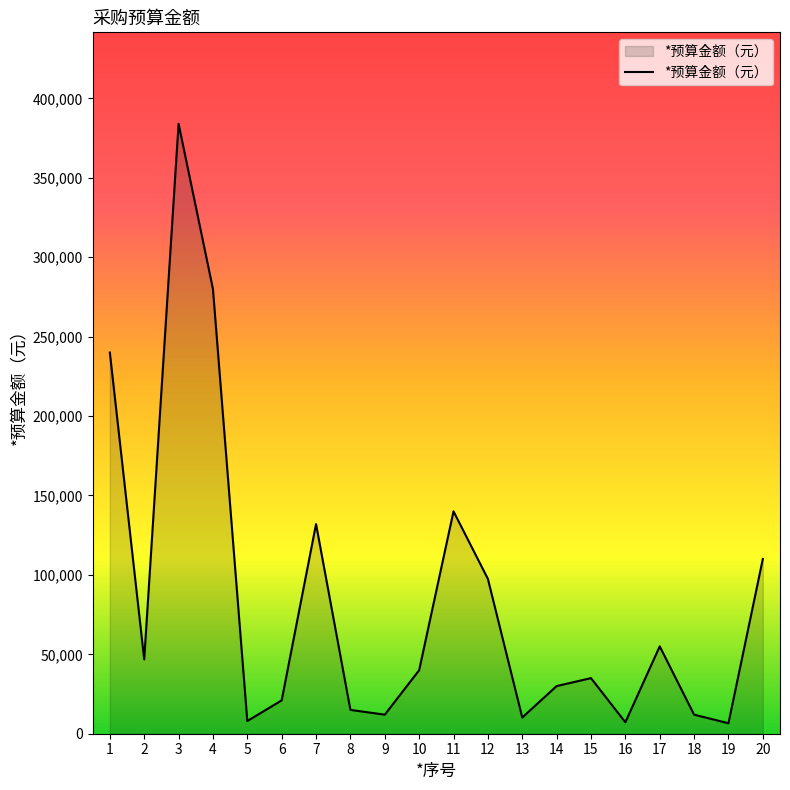

What is the difference between the maximum and minimum values?

377400